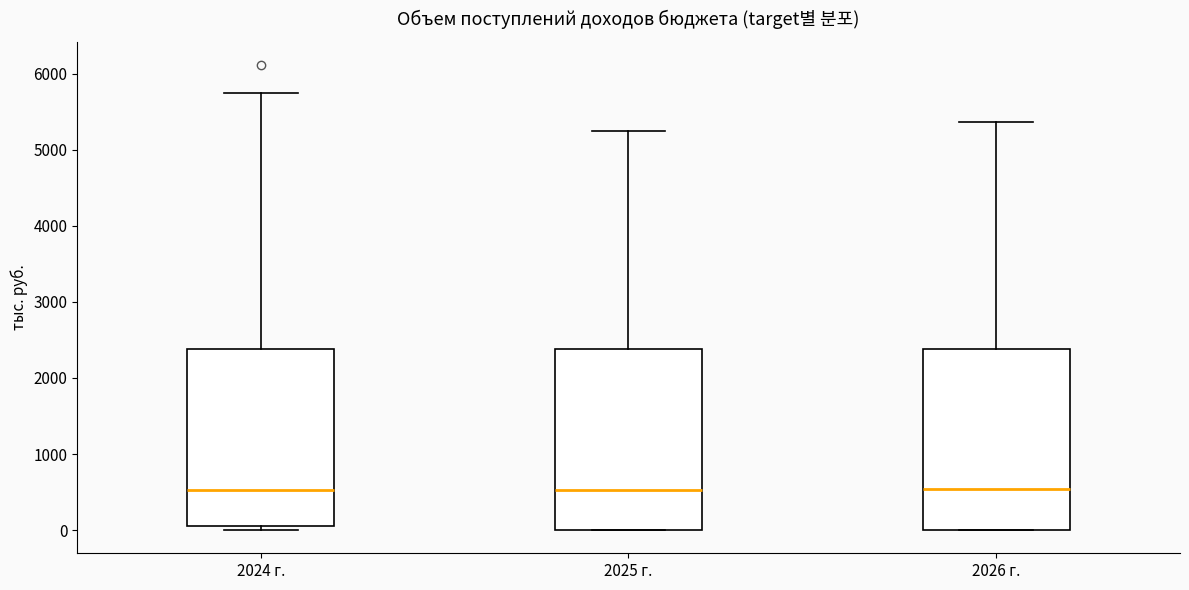

Reading left to right, transcribe this box plot: for each box, give where its median line is, the range the box spans, and where its two whiskers end, as read against the y-axis. The values are not printed on the chart, so give them approximately, as read against the axis.

2024 г.: median 500, box 100 to 2400, whiskers 0 to 5800
2025 г.: median 500, box 0 to 2400, whiskers 0 to 5200
2026 г.: median 500, box 0 to 2400, whiskers 0 to 5400